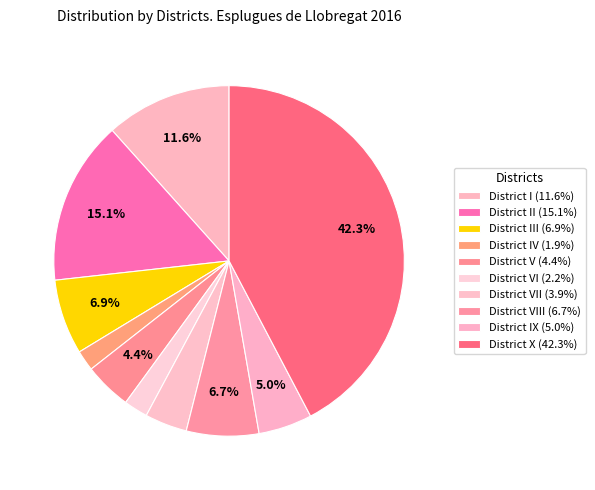

To the nearest percent, what is the average slice percentage?

10%